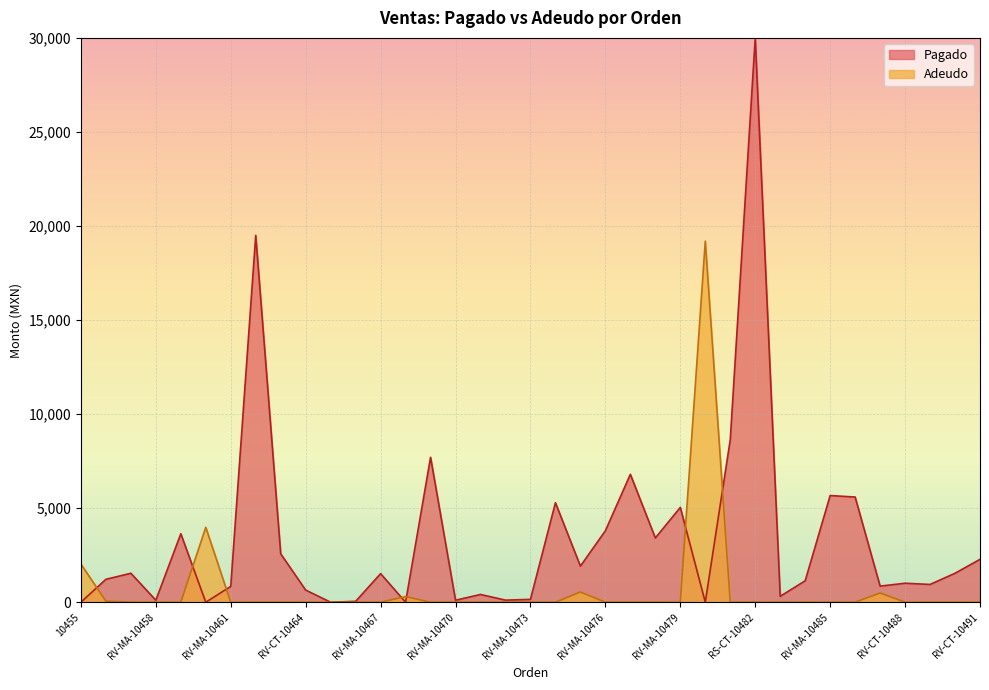

The chart shows a value of 721.1 at RV-CT-10487. True or false?

False